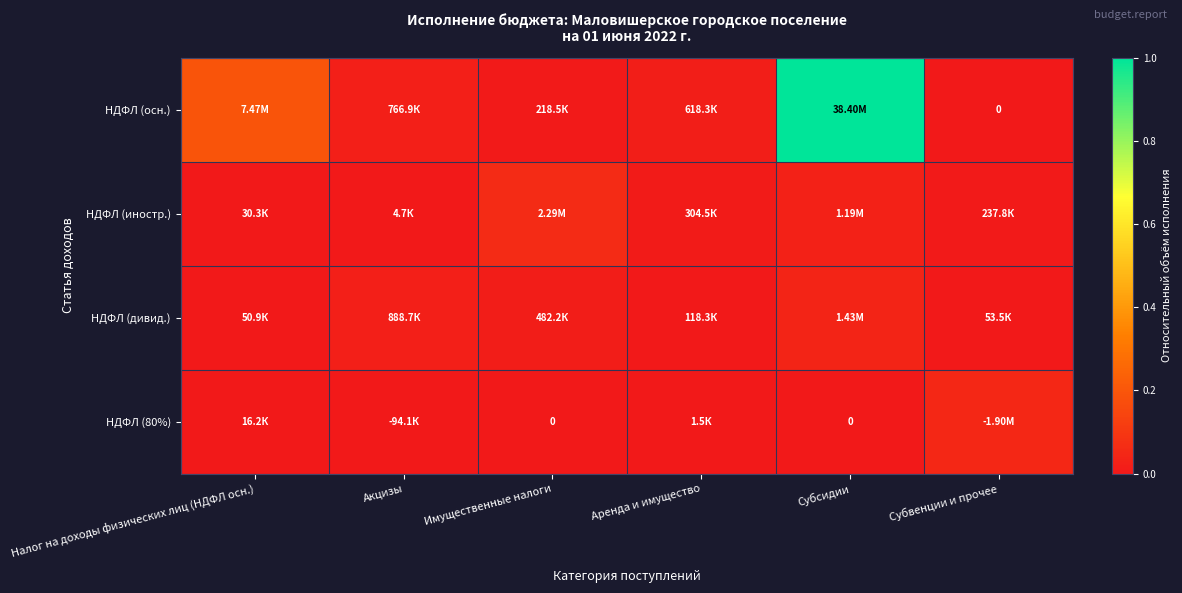

Is the value of НДФЛ (осн.) at Налог на доходы физических лиц (НДФЛ осн.) greater than the value of НДФЛ (дивид.) at Субсидии?

Yes